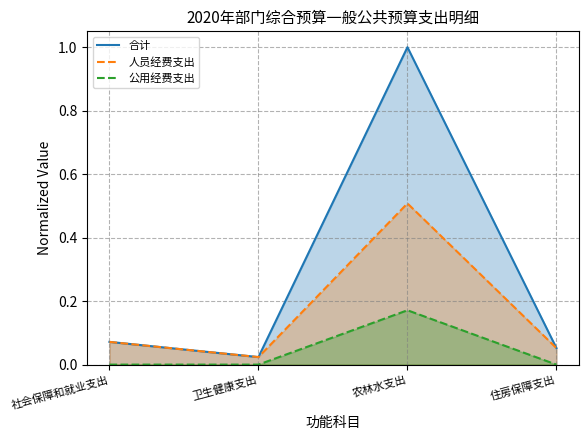

The 人员经费支出 series shows 0.0 at 住房保障支出. True or false?

False